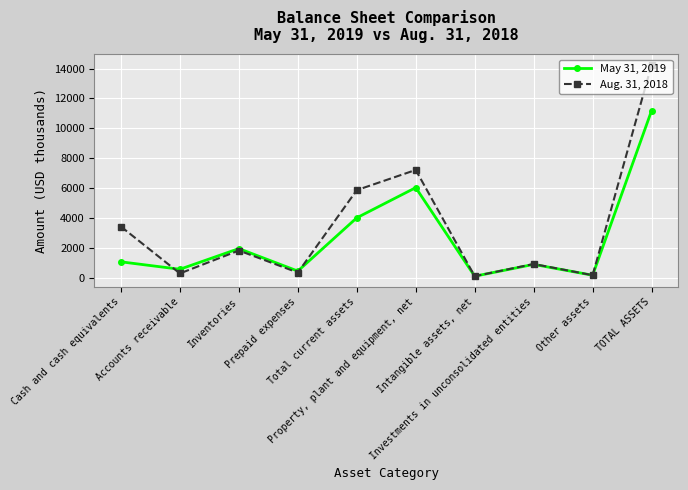

What position from the right is TOTAL ASSETS?

1